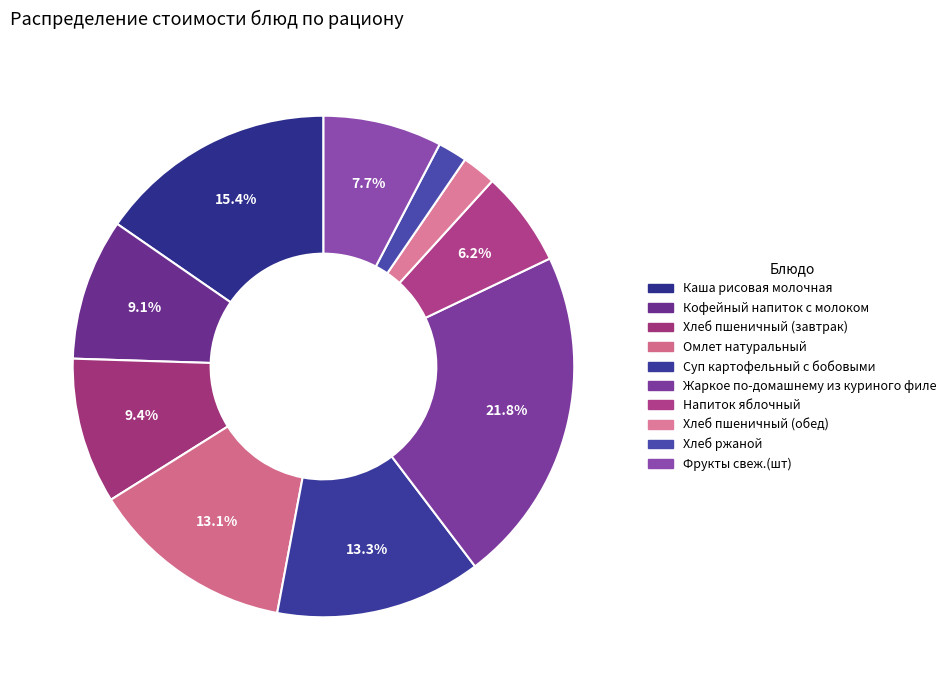

To the nearest percent, what is the combined percentage of Хлеб ржаной and Суп картофельный с бобовыми?

15%